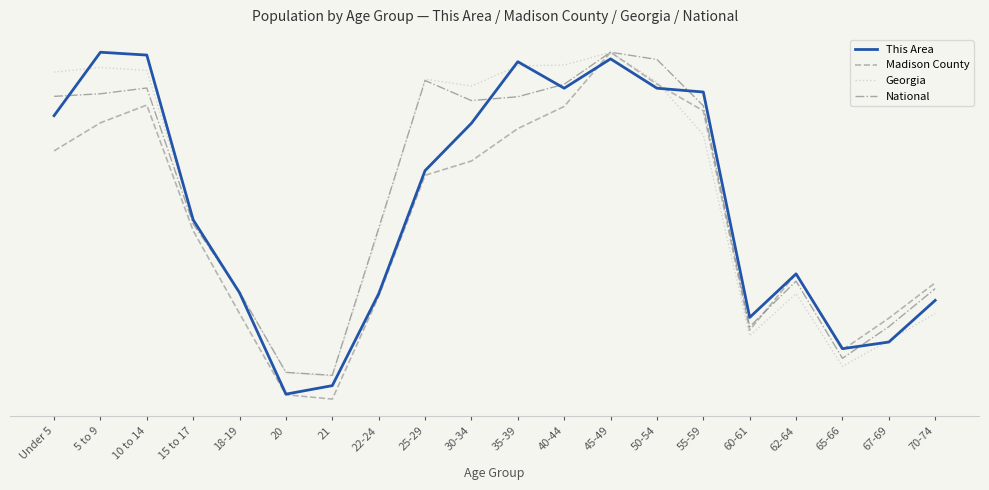

True or false: Georgia and Madison County intersect in this chart.

True